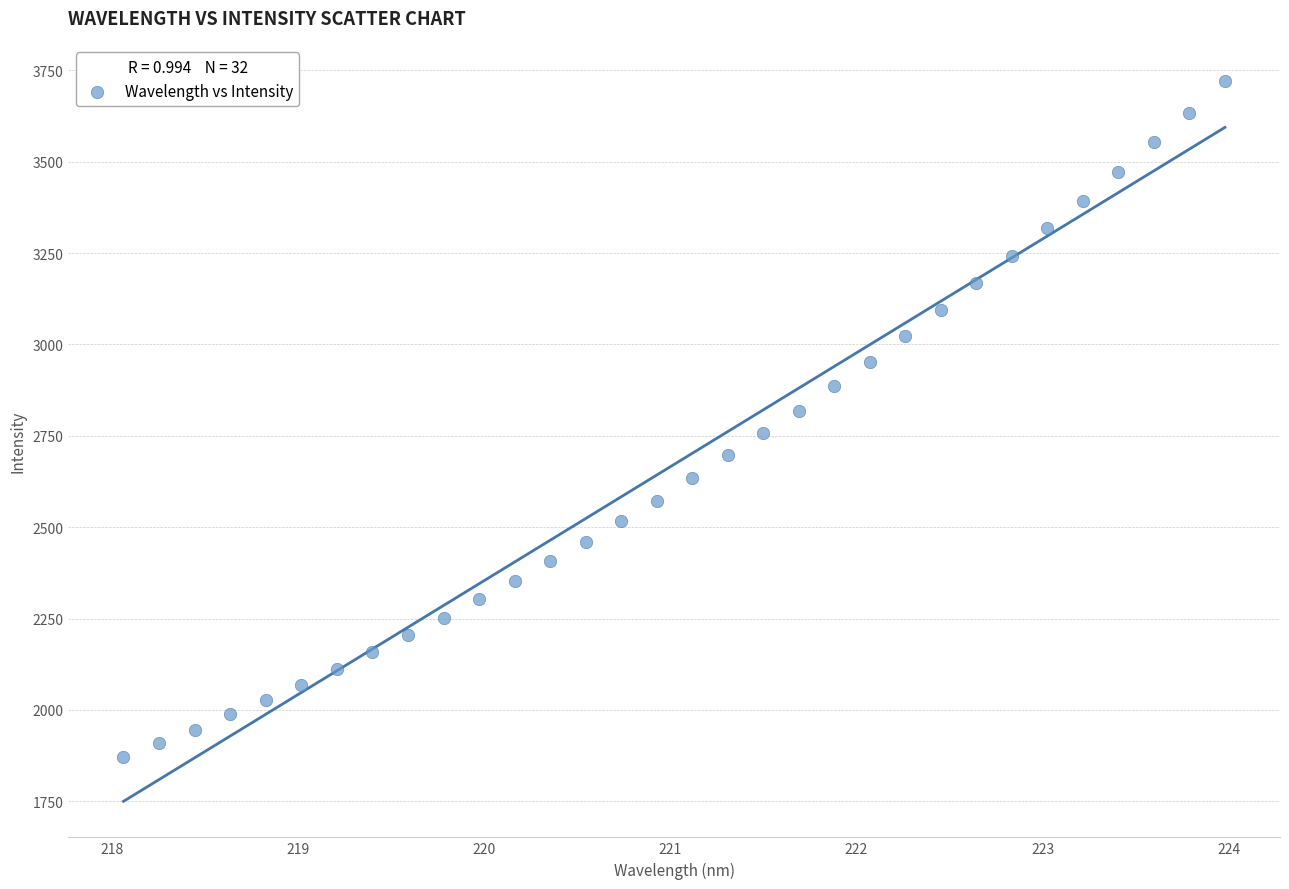

What is the range of X values (max minus min)?

5.9